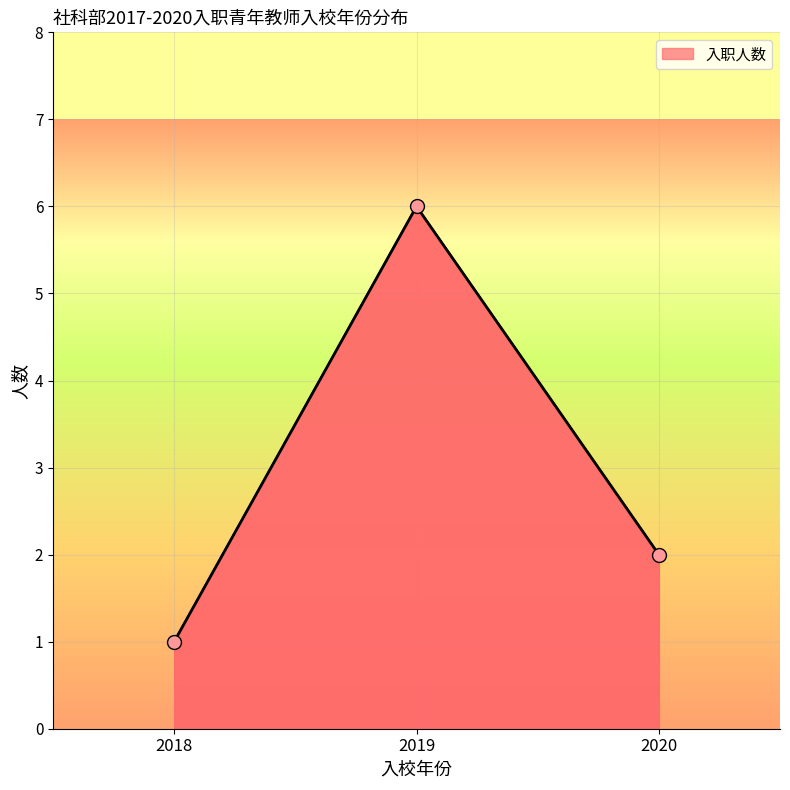

How many values are between 1 and 6?

3